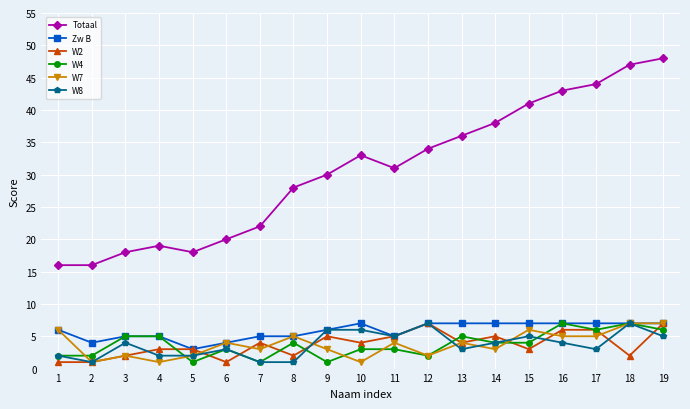

Does the chart display data point markers on the line(s)?

Yes